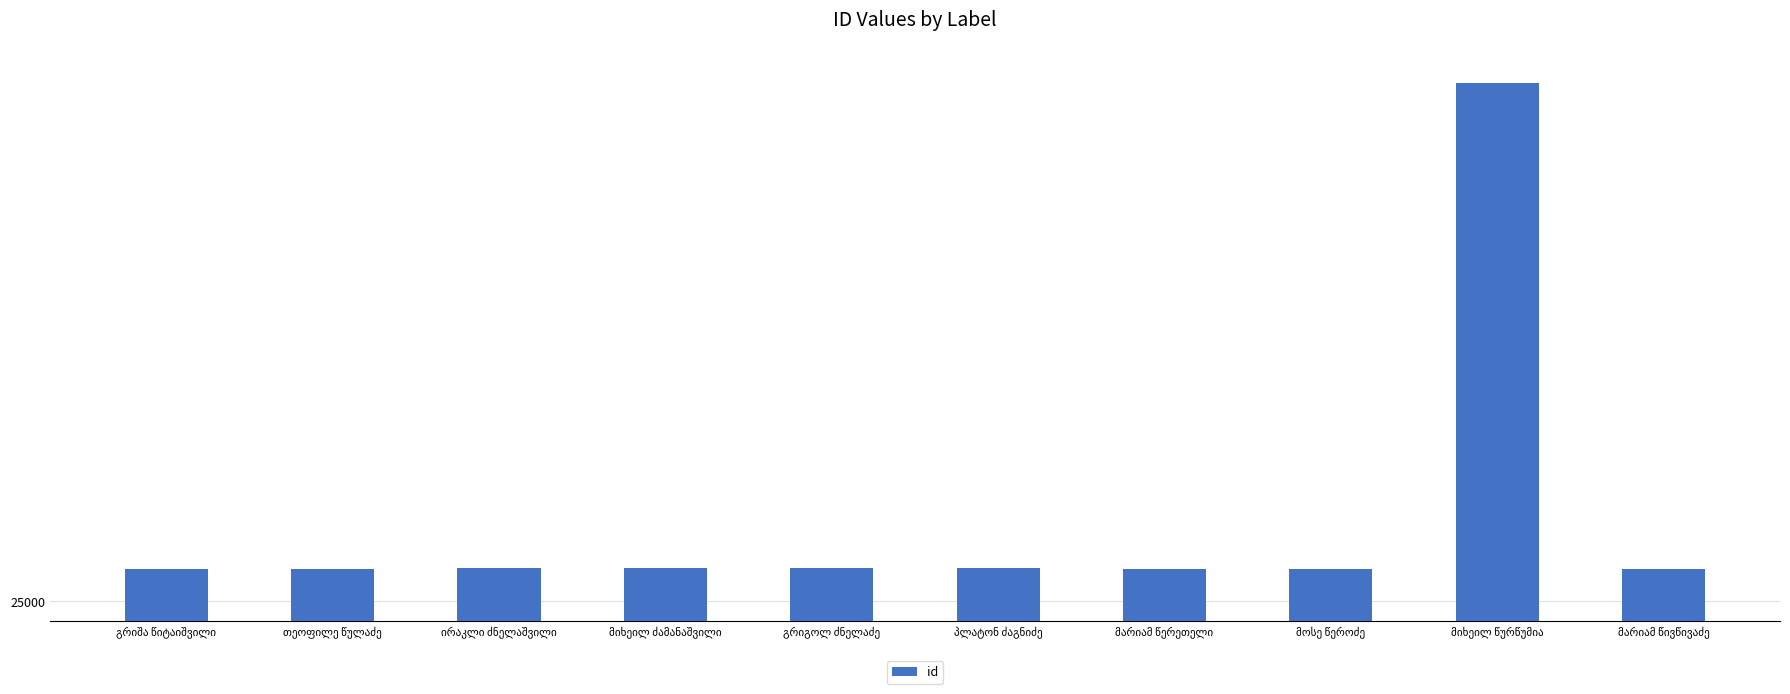

Does the chart contain stacked bars?

No